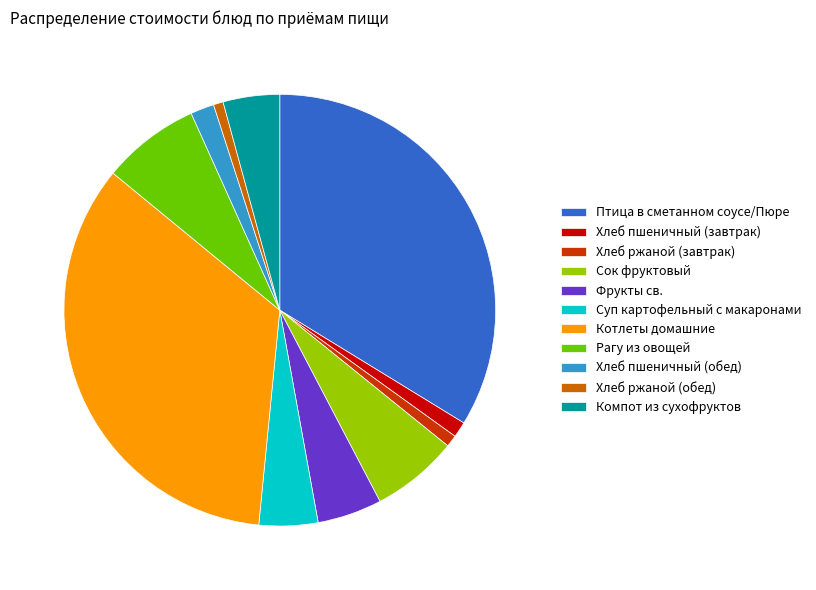

Which category has the biggest portion of the pie?

Котлеты домашние